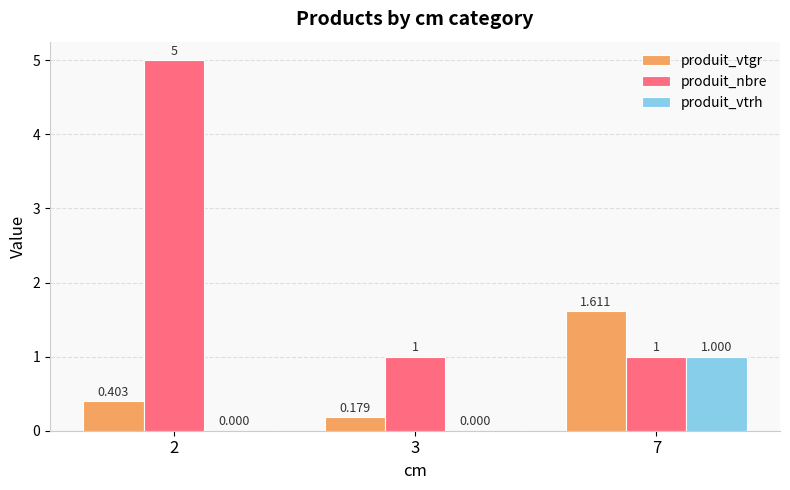

Which series changed the most between 2 and 3?

produit_nbre